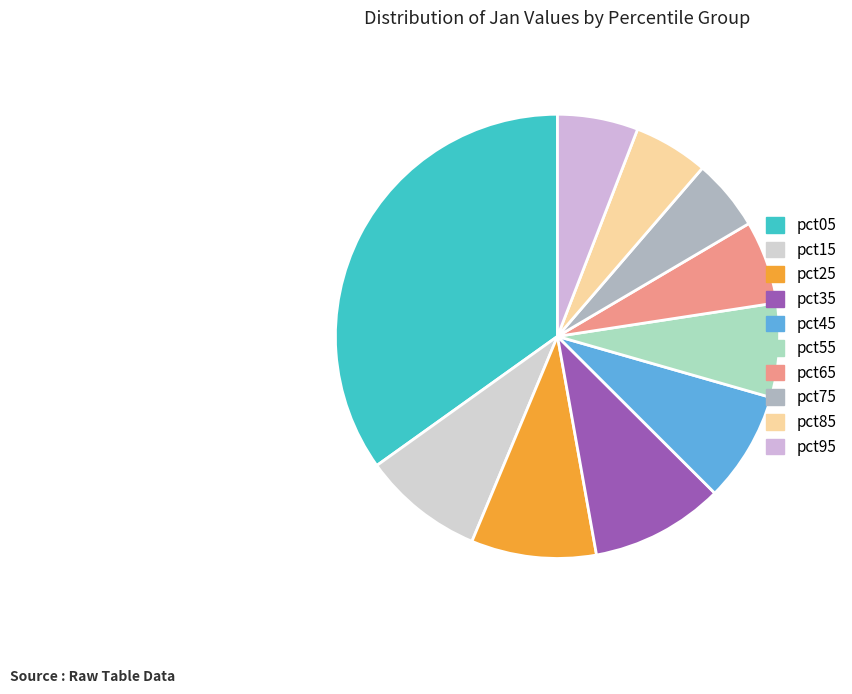

Which category has the biggest portion of the pie?

pct05